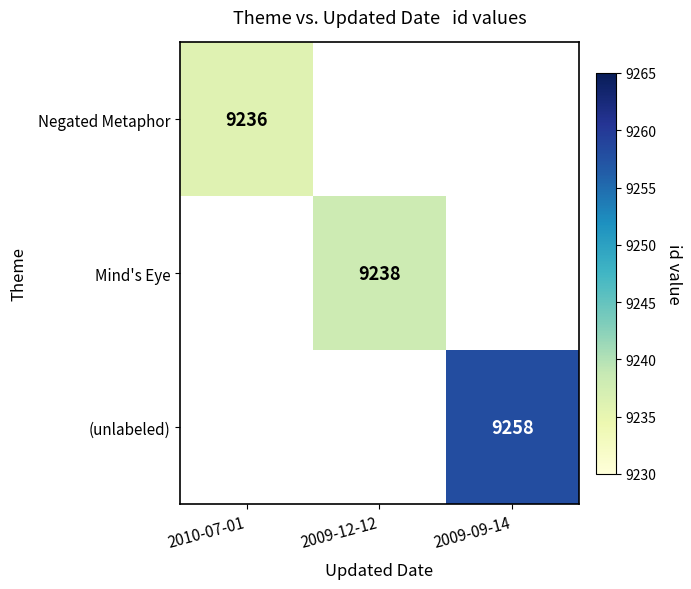

At how many categories does at least one series exceed 9242?

1